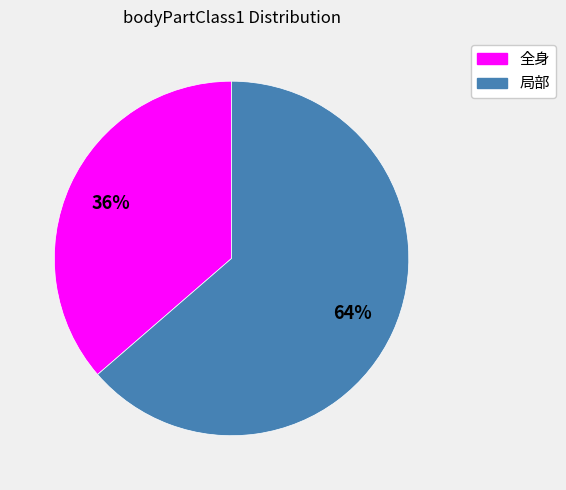

To the nearest percent, what percentage of the pie is 局部?

64%